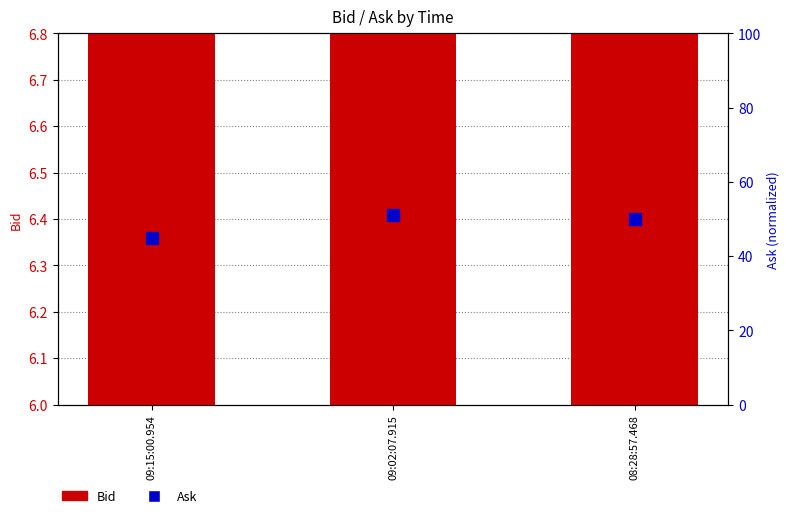

Which series has the largest Y range (max minus min)?

Ask